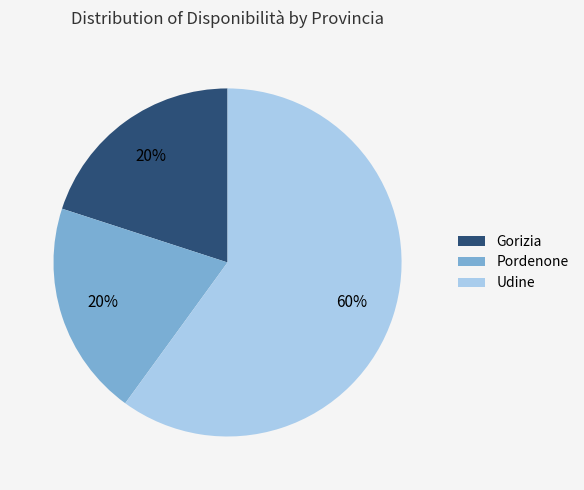

Is it true that Gorizia is 12% of the pie?

False